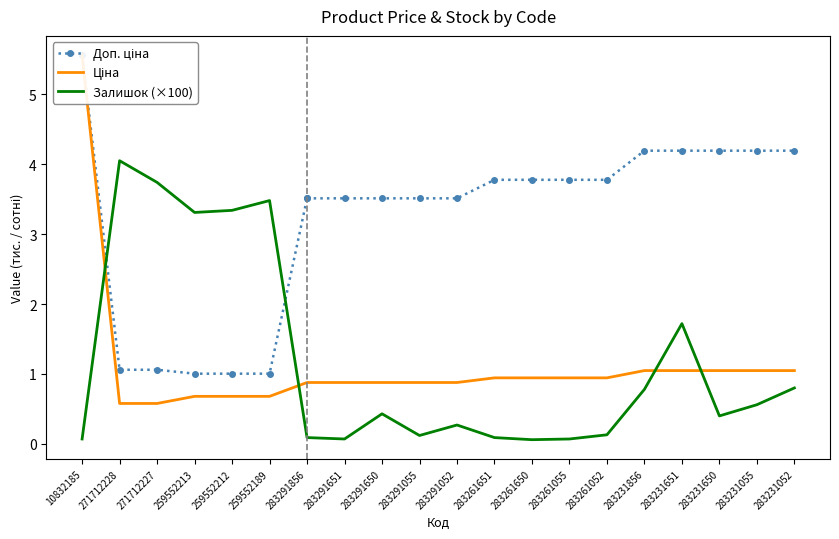

True or false: Залишок (×100) has a value of 0.8 at 283231052.

True